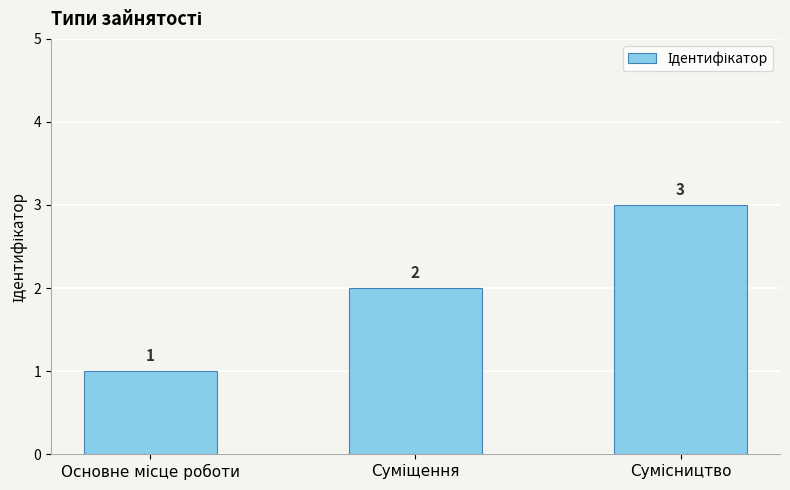

What is the greatest value displayed?

3